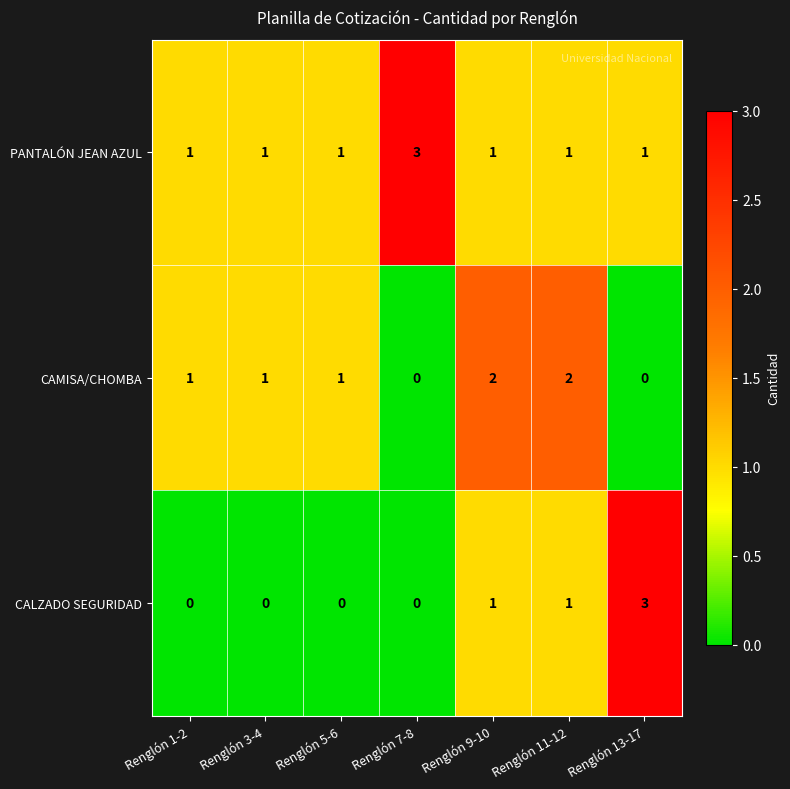

What is the sum of the PANTALÓN JEAN AZUL values at Renglón 9-10 and Renglón 7-8?

4